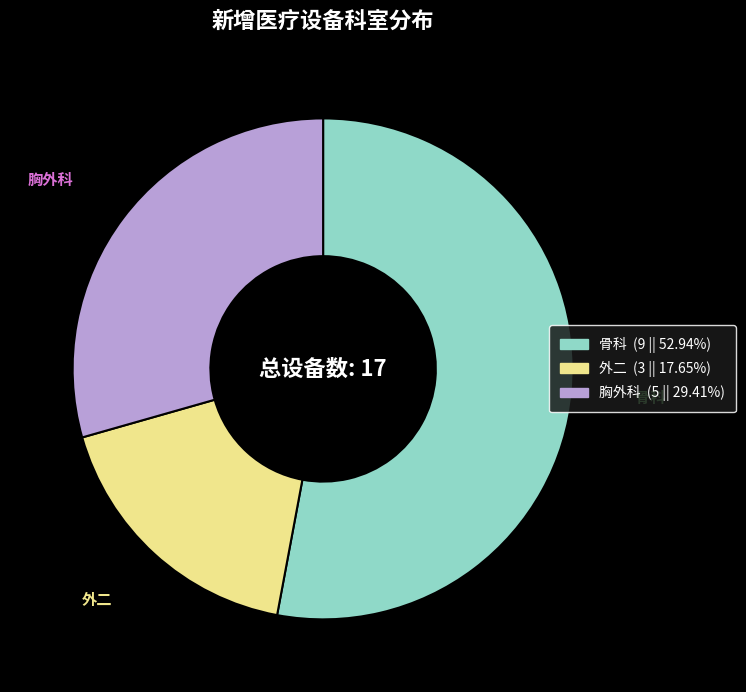

Rank the categories by value from lowest to highest.

外二, 胸外科, 骨科